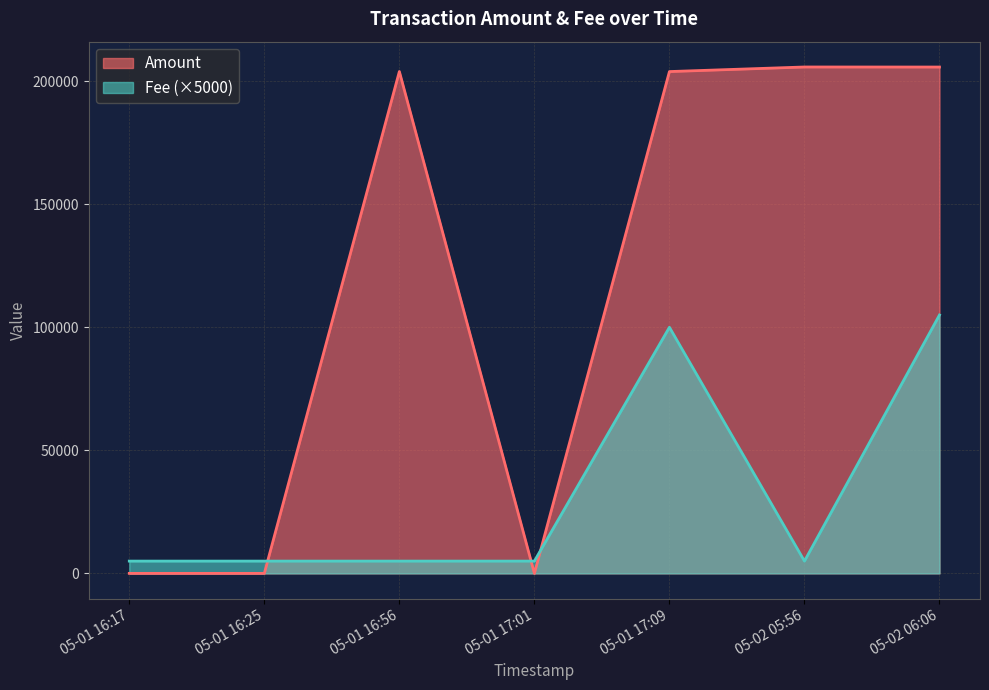

What is the difference between the Amount values at 2018-05-01 16:25:21 and 2018-05-01 17:01:12?

8.9